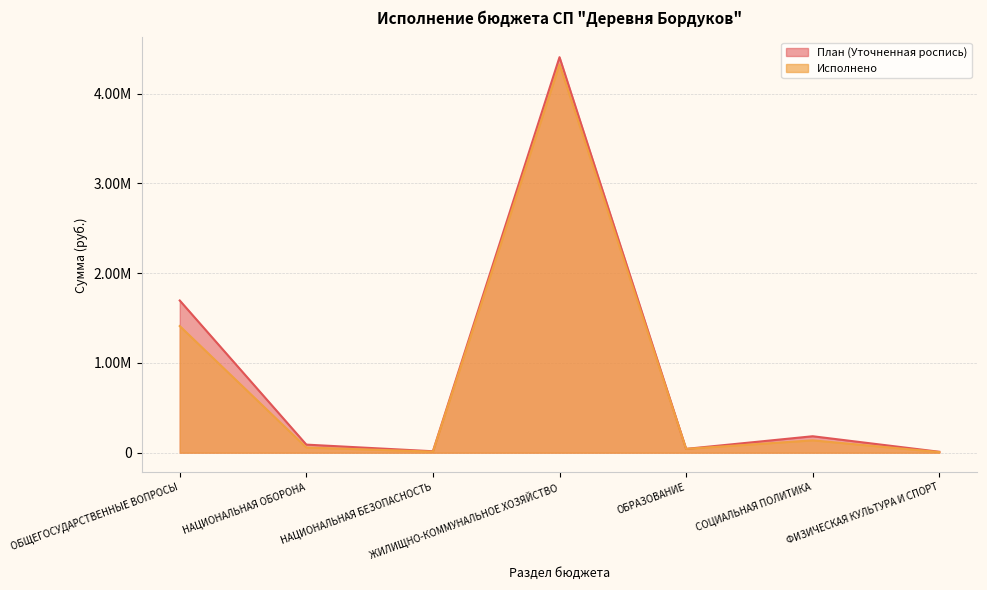

Where does the План (Уточненная роспись) series first go above 89696?

ОБЩЕГОСУДАРСТВЕННЫЕ ВОПРОСЫ